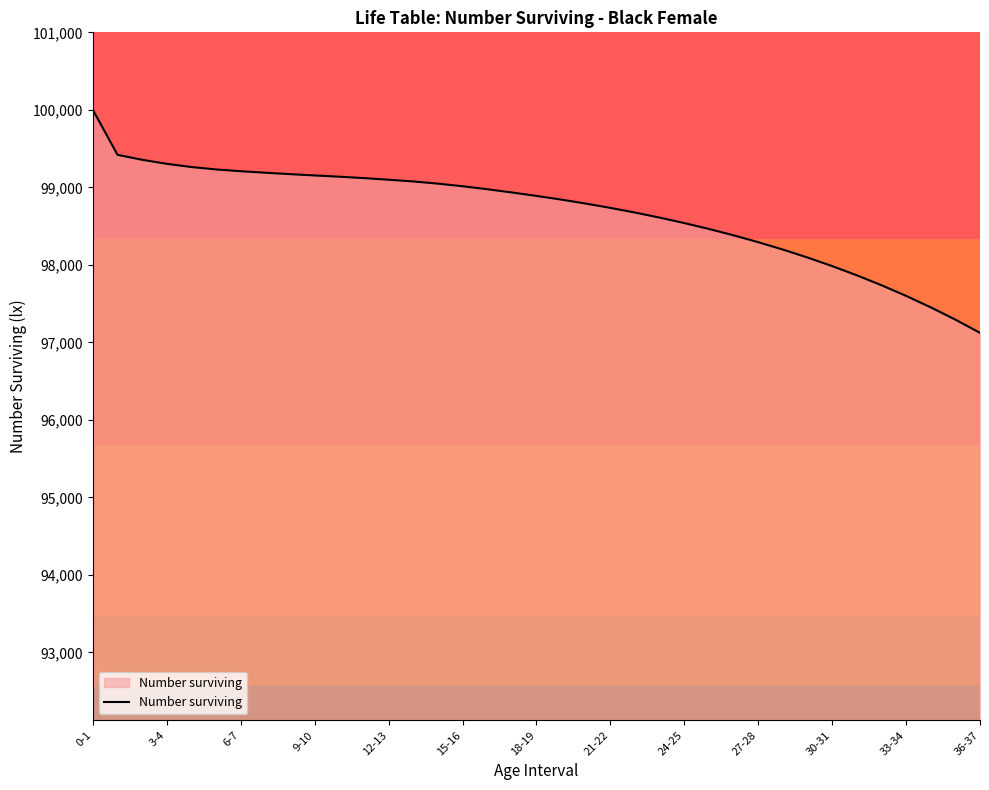

What is the minimum value shown in the chart?

97122.2